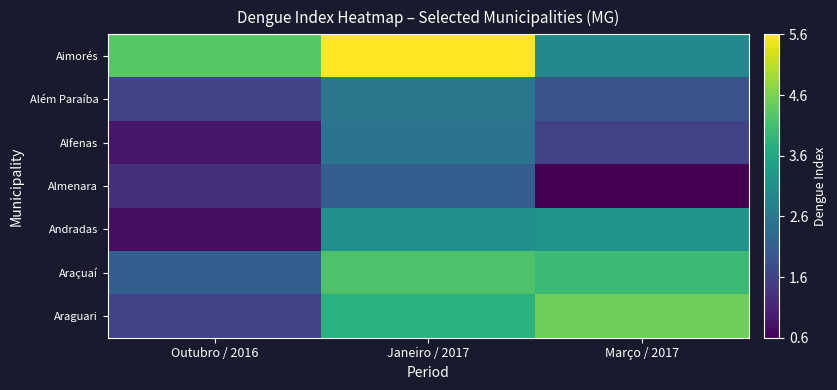

Which series changed the most between Janeiro / 2017 and Março / 2017?

Aimorés